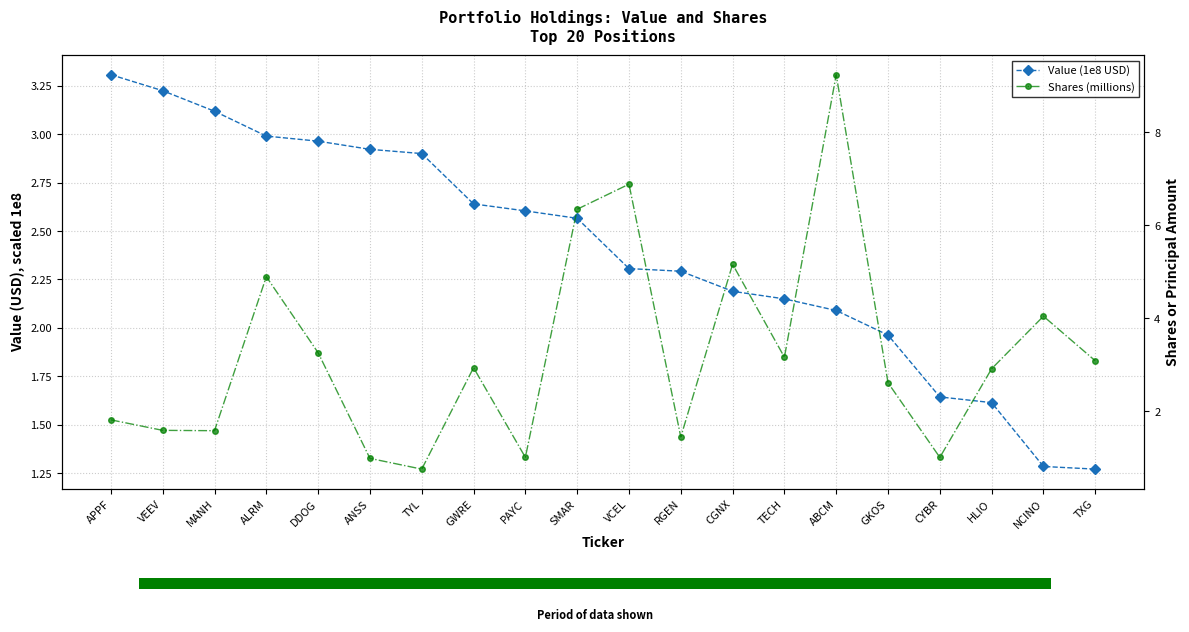

What is the smallest value displayed?

0.8